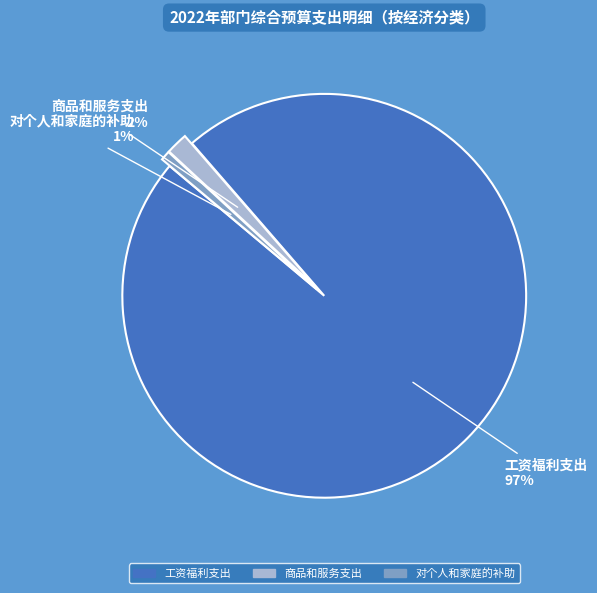

How many slices are in this pie chart?

3